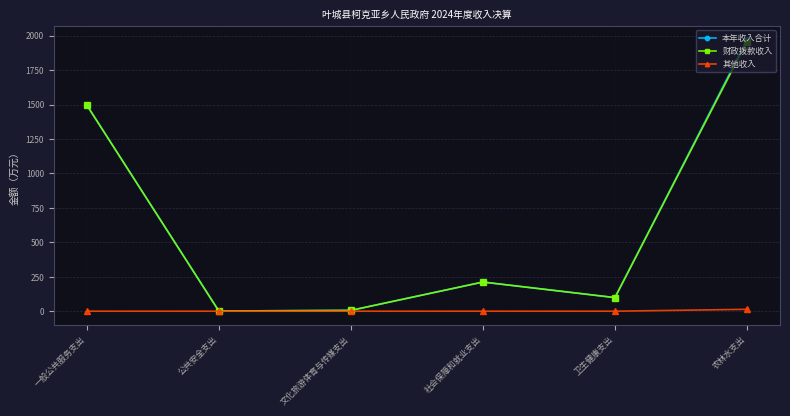

Which category has the highest value in the 本年收入合计 series?

农林水支出